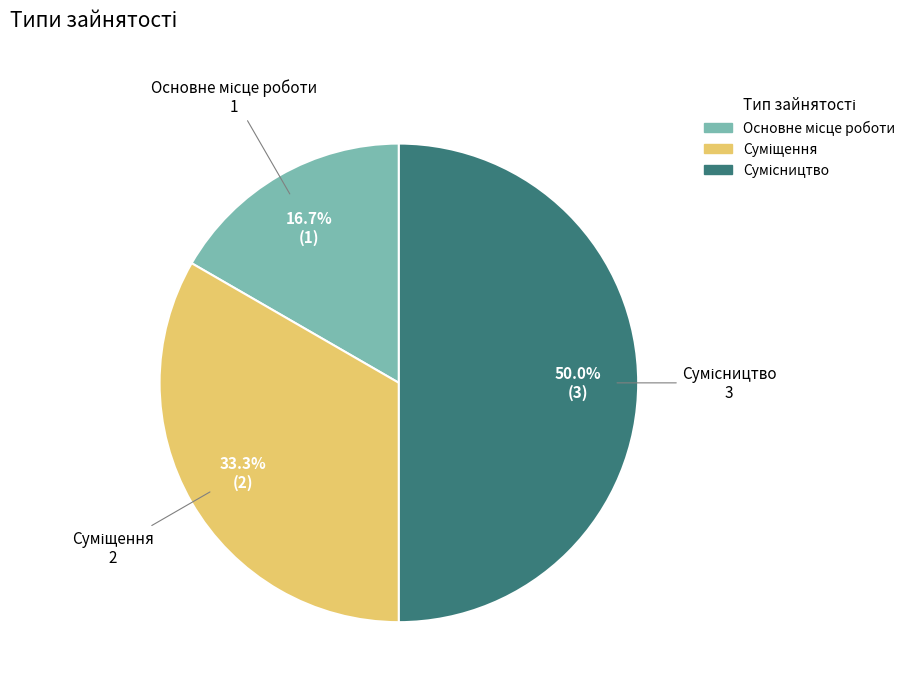

Count the number of slices in the pie.

3